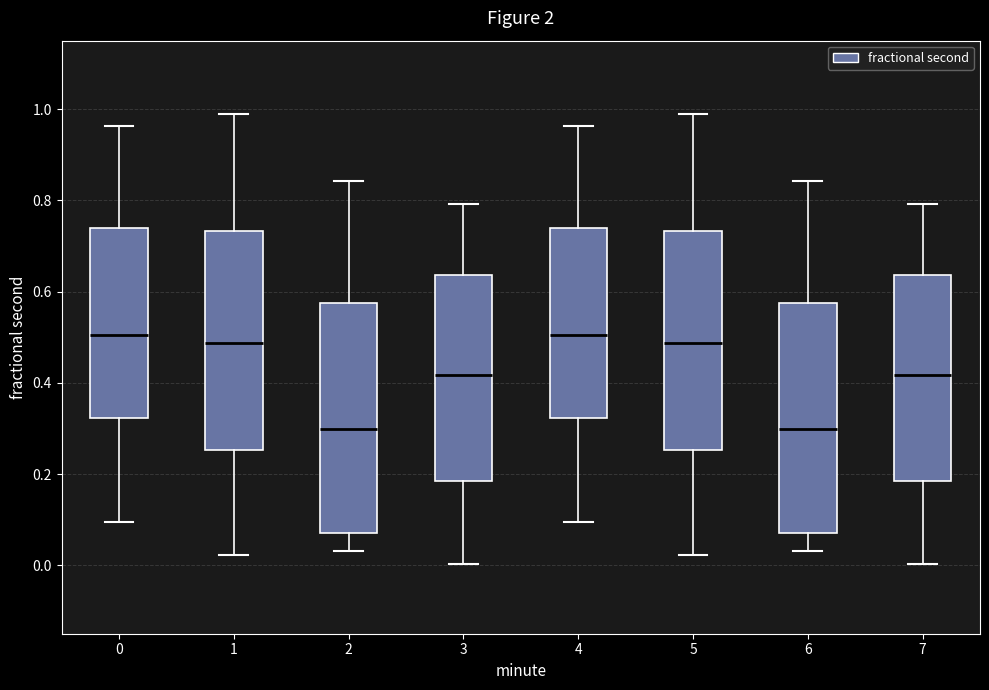

Where does the lower whisker of the box at x = 2 end on the y-axis? The values are not printed on the chart, so give them approximately, as read against the axis.

0.04